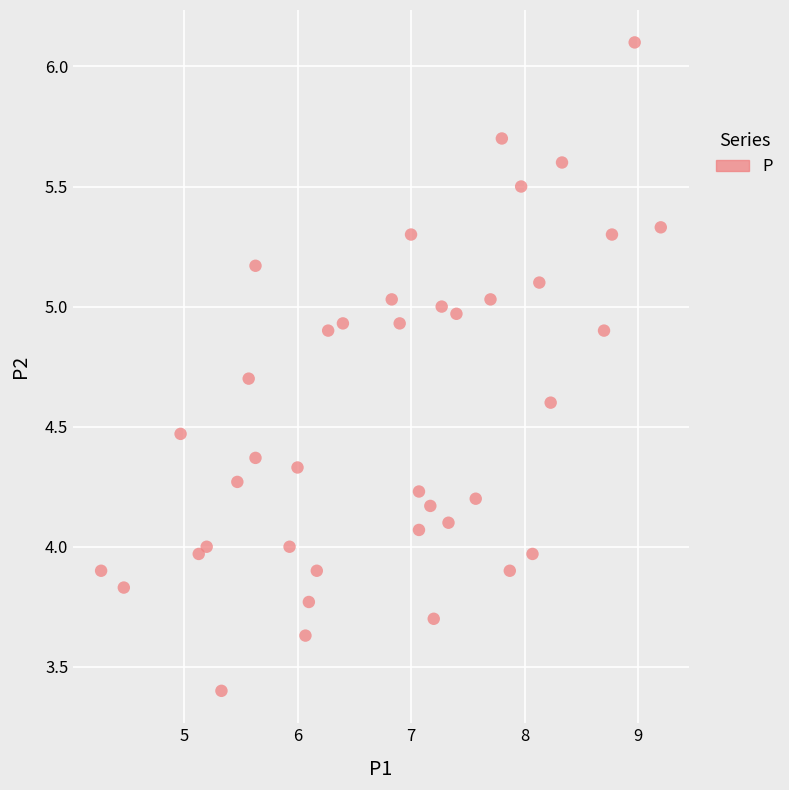

What is the range of Y values (max minus min)?

2.7